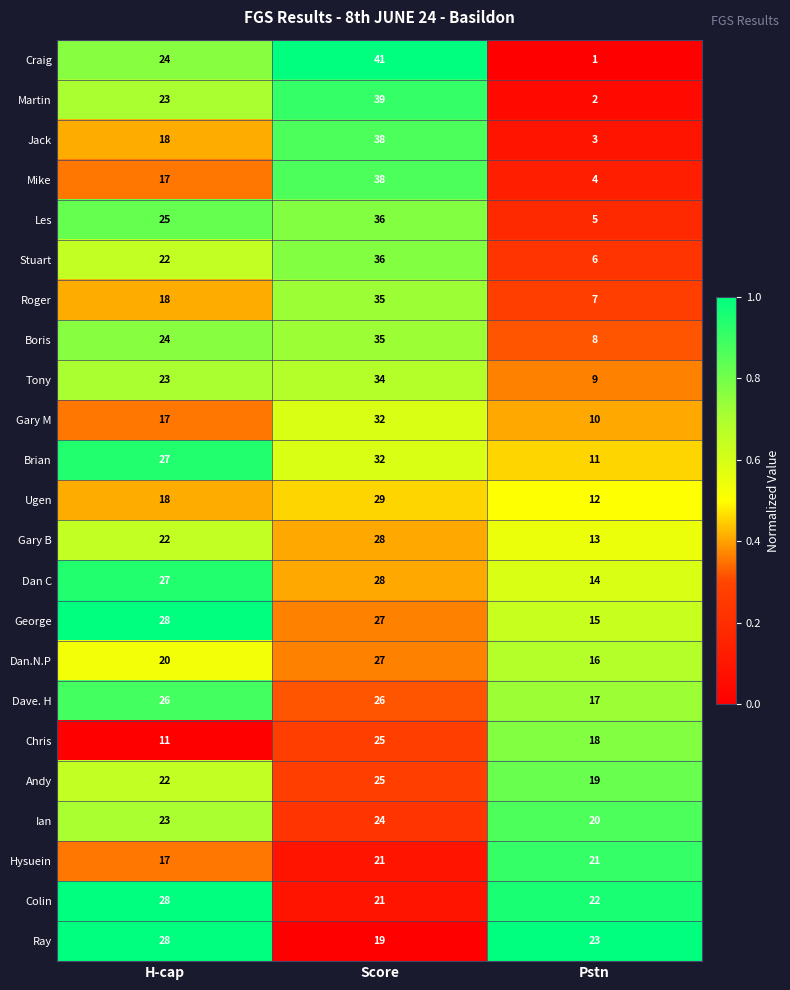

How many Martin values are between 2 and 39?

3